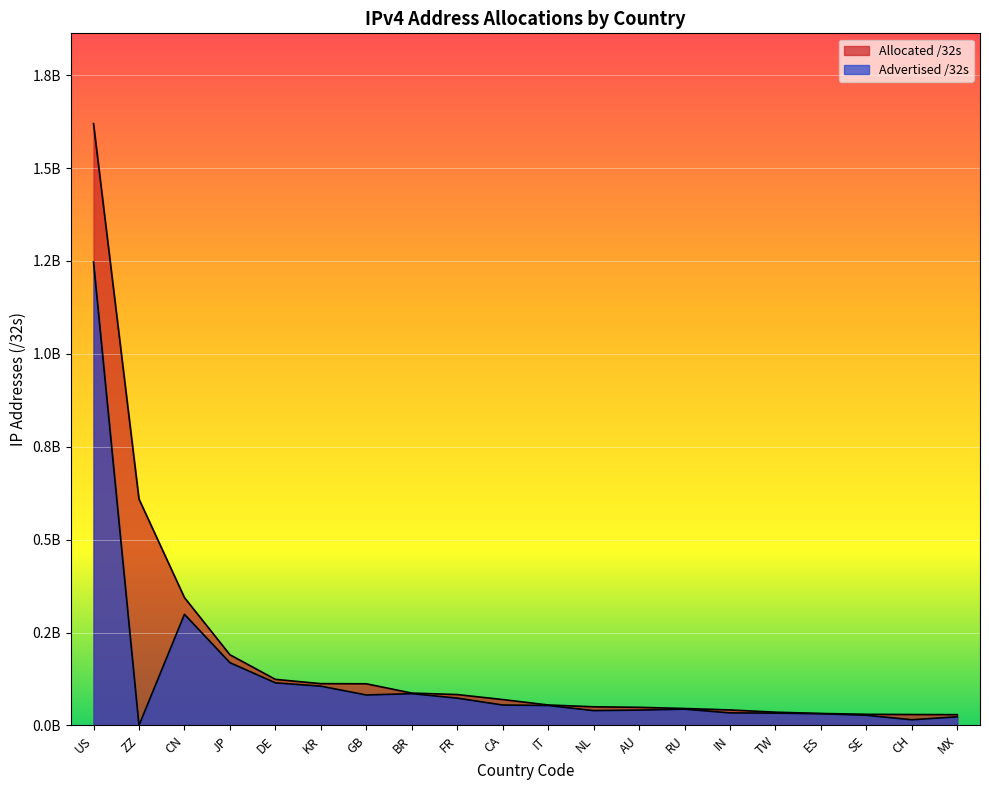

Is the value of Advertised /32s at SE greater than the value of Allocated /32s at AU?

No